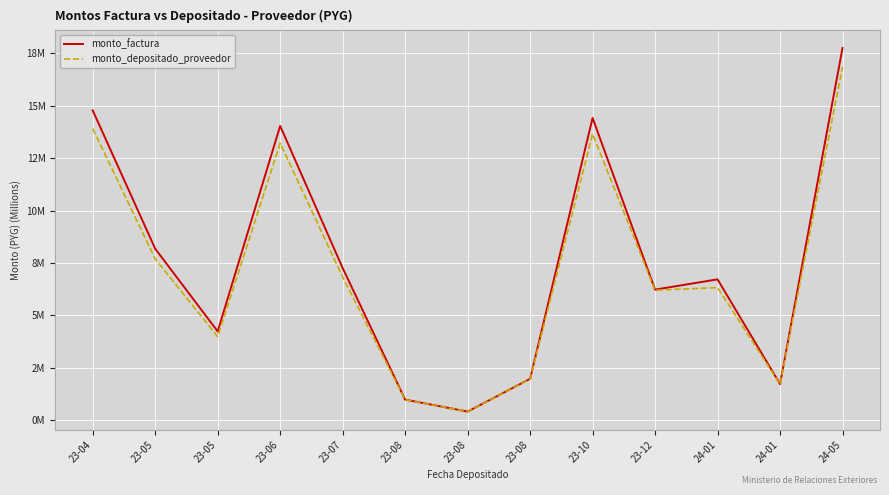

True or false: monto_depositado_proveedor and monto_factura intersect in this chart.

False